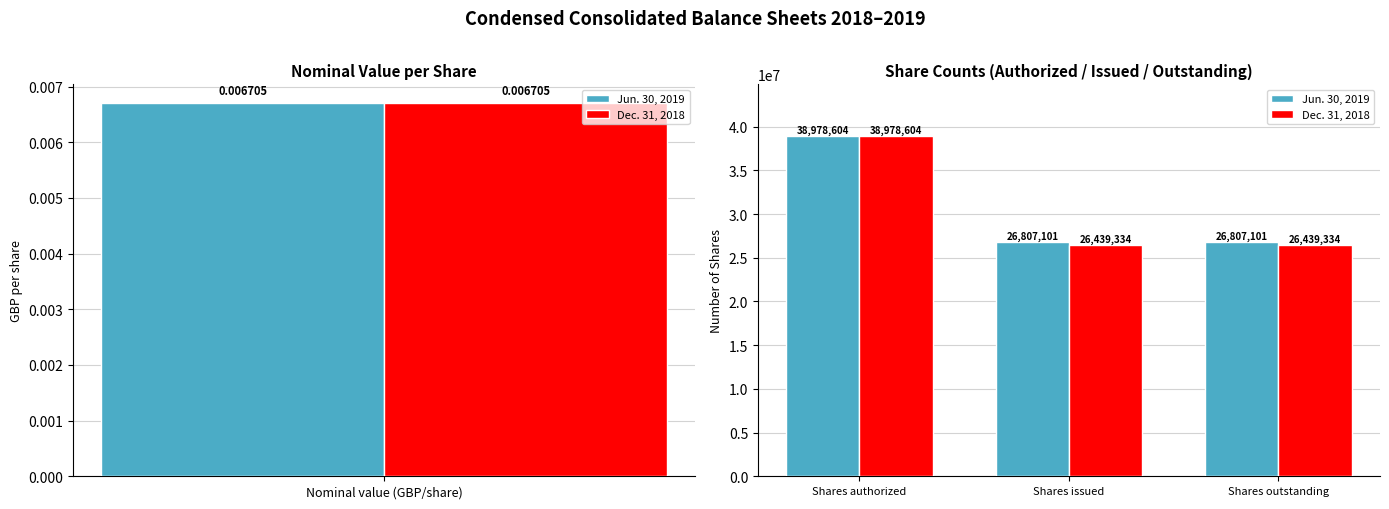

What is the maximum value shown in the chart?

38978604